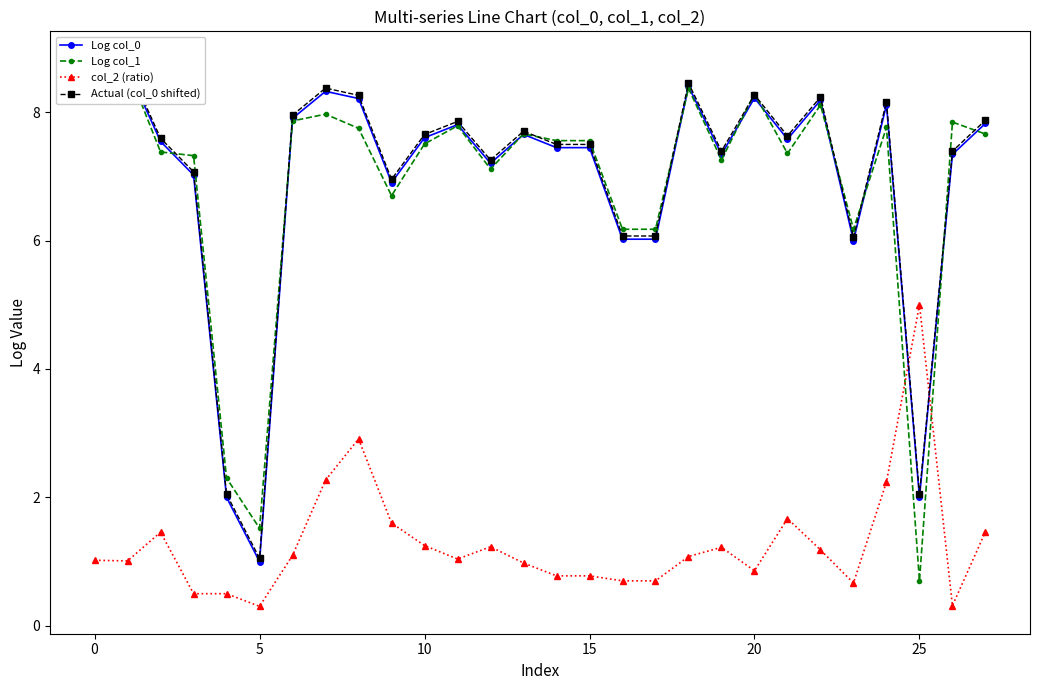

At 20, list the series in order from smallest to largest.

col_2 (ratio), Log col_0, Actual (col_0 shifted), Log col_1